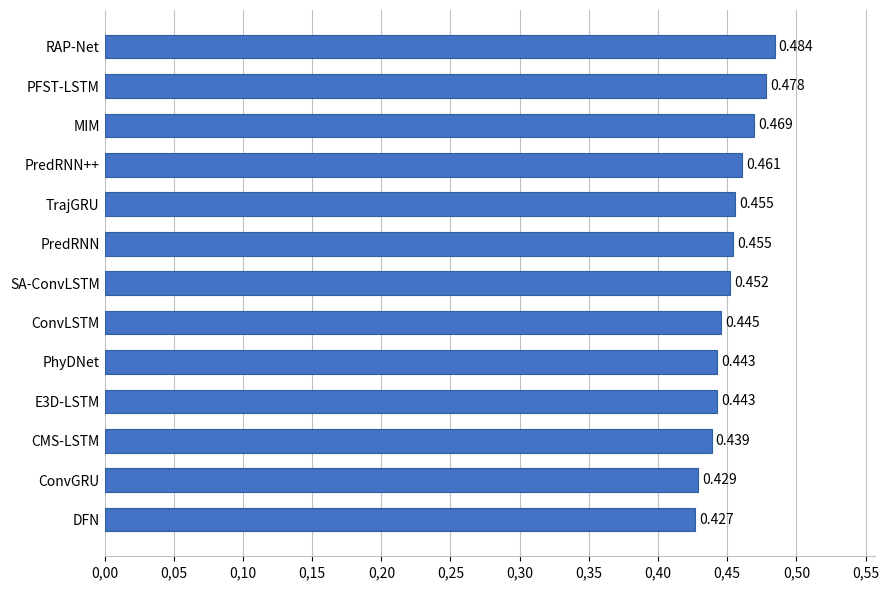

At which label is the value closest to 0?

DFN